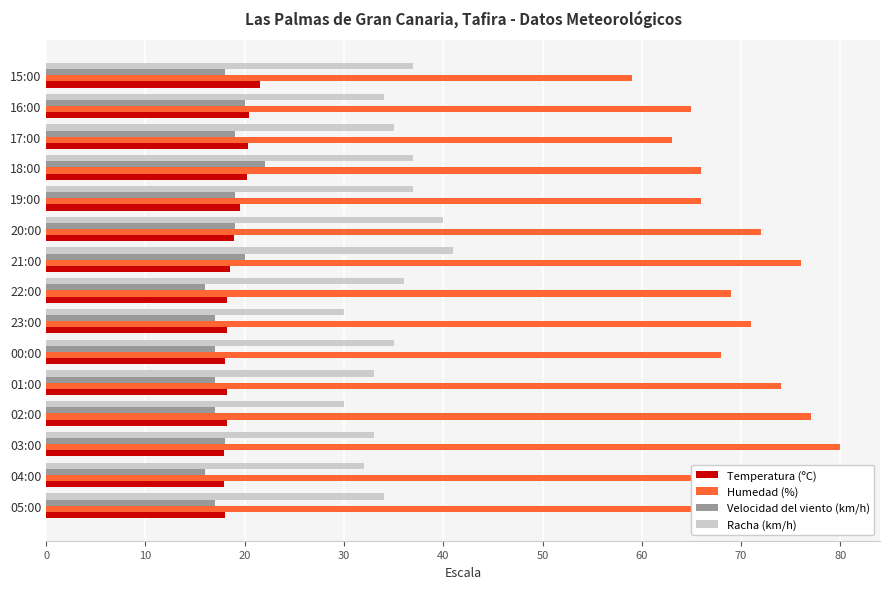

At which category is the sum across all series the highest?

21:00